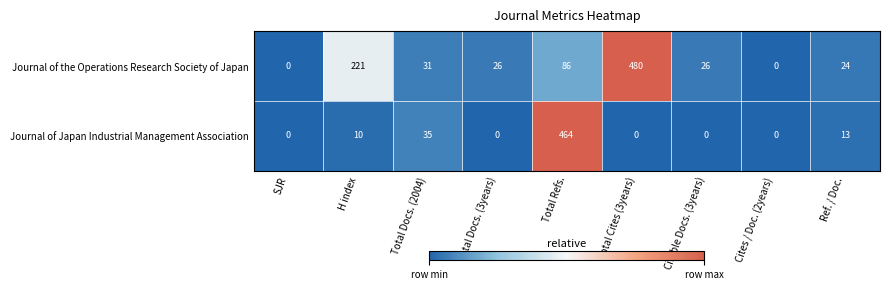

What is the difference between the highest and lowest values at Total Docs. (3years)?

26